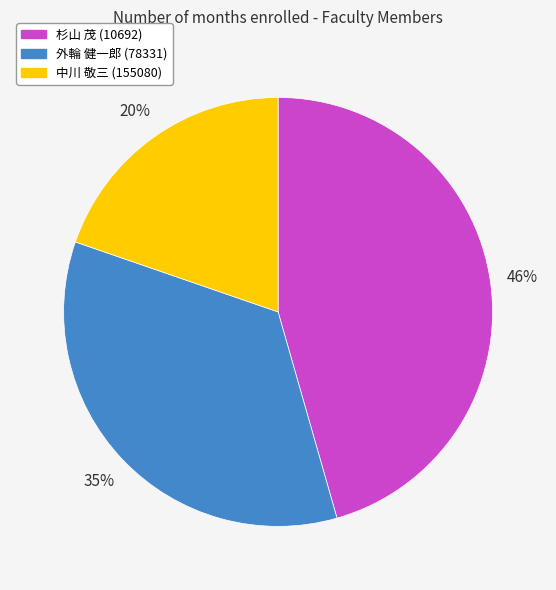

Does any single category account for the majority?

No